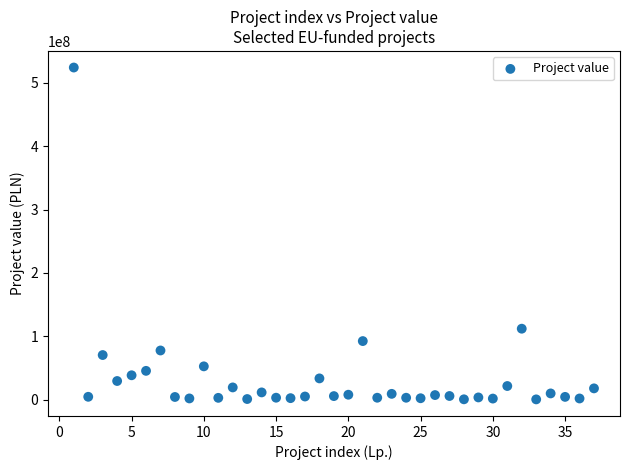

What is the range of X values (max minus min)?

36.0